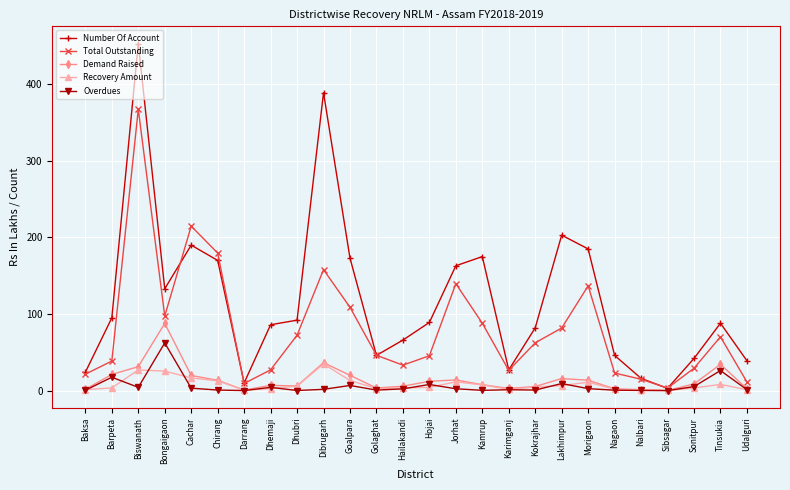

What is the maximum value for Total Outstanding?

367.3